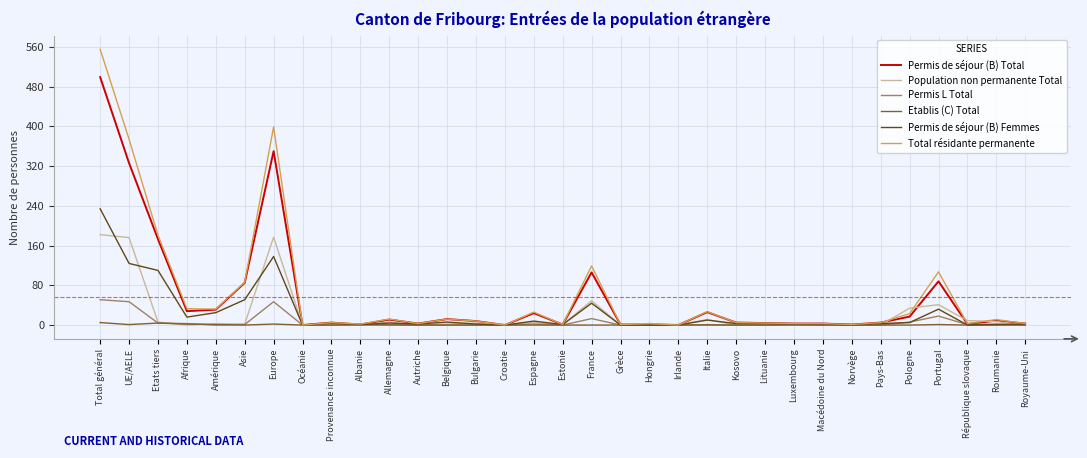

Where is Permis de séjour (B) Total nearest to the value 249?

Etats tiers